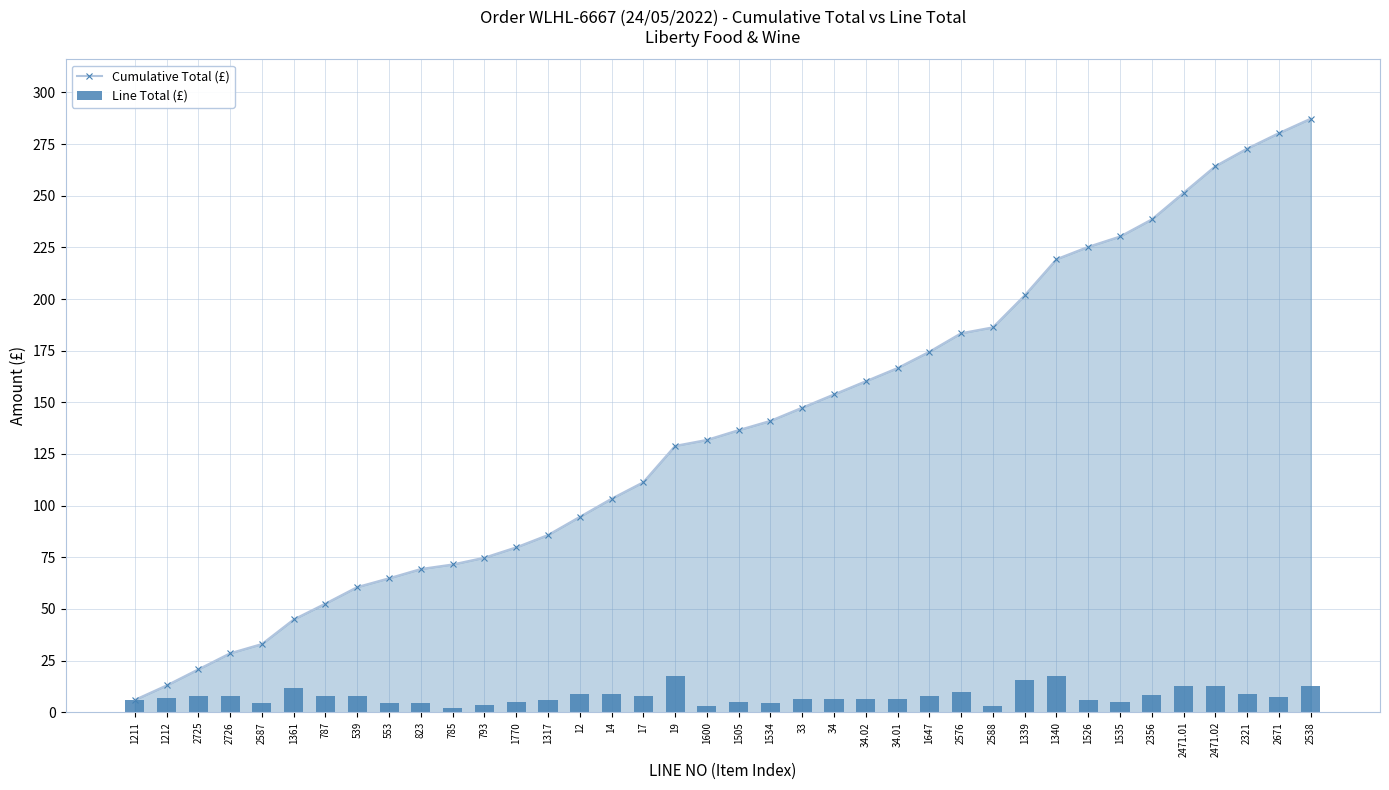

Rank the categories by Cumulative Total (£) value from lowest to highest.

1211, 1212, 2725, 2726, 2587, 1361, 787, 539, 553, 823, 785, 793, 1770, 1317, 12, 14, 17, 19, 1600, 1505, 1534, 33, 34, 34.02, 34.01, 1647, 2576, 2588, 1339, 1340, 1526, 1535, 2356, 2471.01, 2471.02, 2321, 2671, 2538